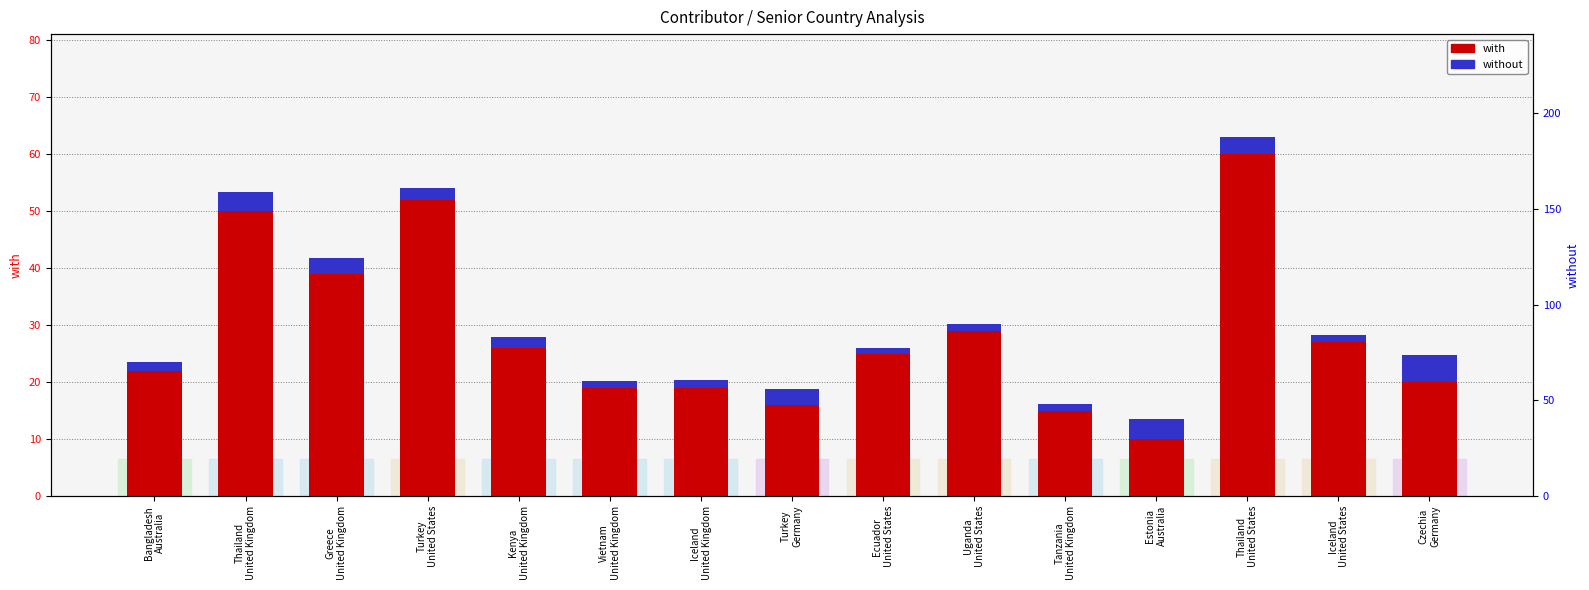

What is the sum of the with values at Tanzania
United Kingdom and Bangladesh
Australia?

37.0